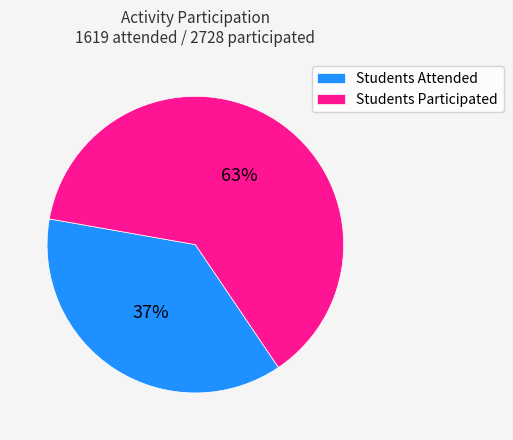

Count the number of slices in the pie.

2